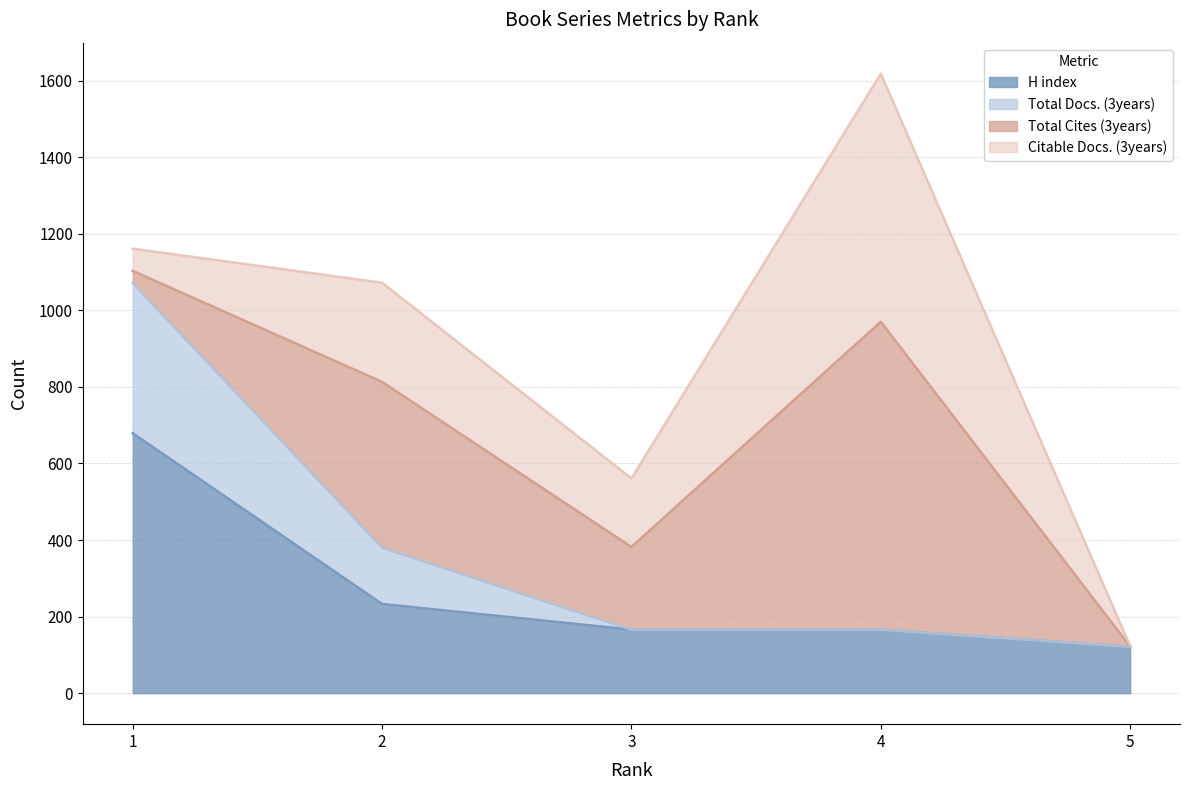

What is the value of the H index point at the 5th from the left?

121